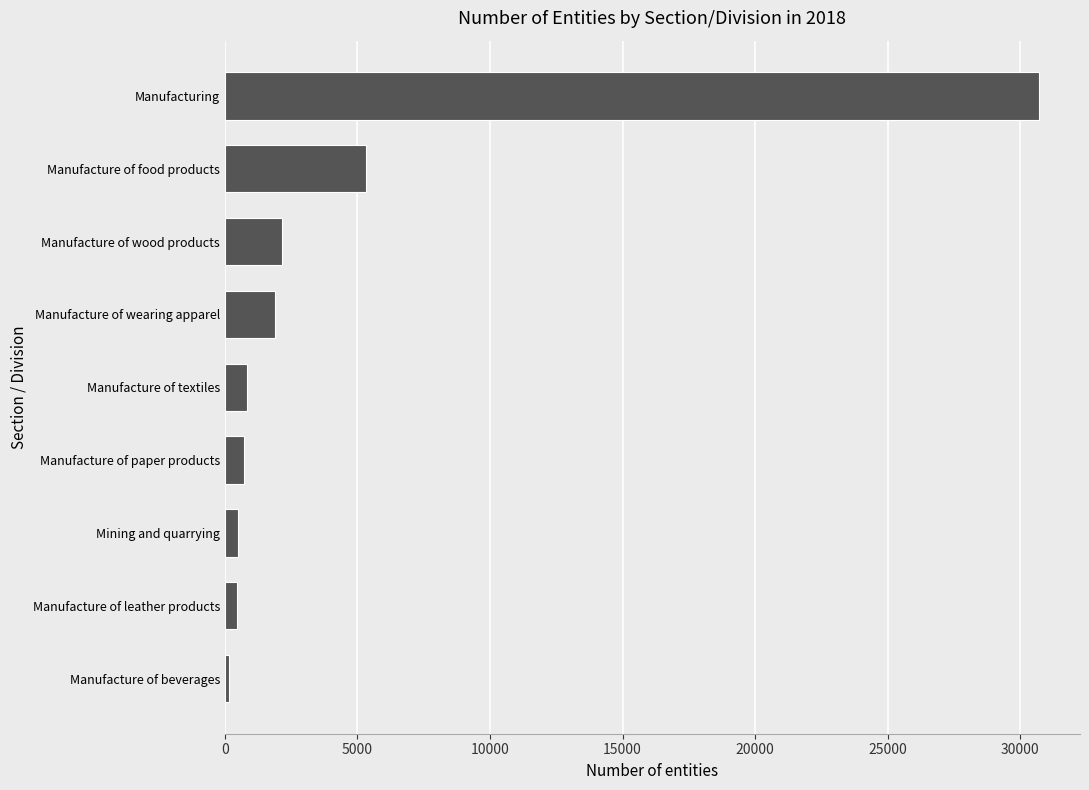

What is the maximum value shown in the chart?

30719